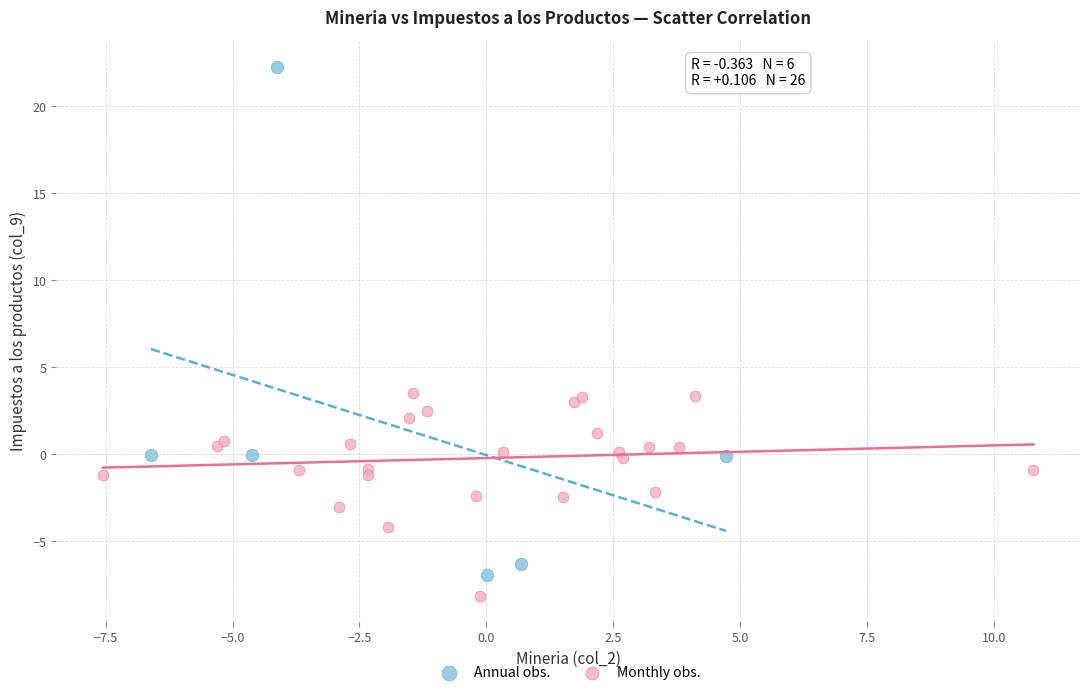

Which series reaches the minimum Y coordinate?

Monthly obs.